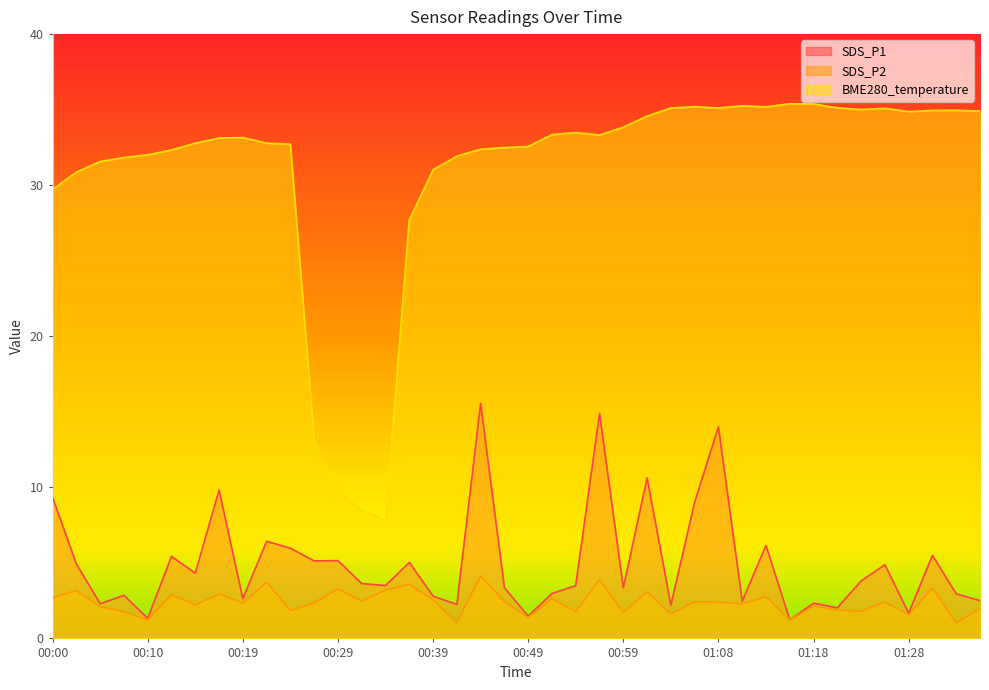

Reading right to left, extract all data points from this chart.

SDS_P1: 01:35=2.5	01:33=3.0	01:30=5.5	01:28=1.7	01:25=4.9	01:23=3.8	01:21=2.0	01:18=2.3	01:16=1.2	01:13=6.2	01:11=2.5	01:08=14.0	01:06=9.0	01:03=2.2	01:01=10.6	00:59=3.4	00:56=14.9	00:54=3.5	00:51=3.0	00:49=1.5	00:46=3.4	00:44=15.6	00:41=2.2	00:39=2.8	00:37=5.0	00:34=3.5	00:32=3.6	00:29=5.2	00:27=5.1	00:24=6.0	00:22=6.4	00:19=2.6	00:17=9.8	00:15=4.3	00:12=5.4	00:10=1.3	00:07=2.9	00:05=2.3	00:02=4.9	00:00=9.3
SDS_P2: 01:35=2.0	01:33=1.0	01:30=3.3	01:28=1.6	01:25=2.4	01:23=1.8	01:21=1.9	01:18=2.1	01:16=1.2	01:13=2.8	01:11=2.3	01:08=2.4	01:06=2.4	01:03=1.6	01:01=3.1	00:59=1.7	00:56=3.9	00:54=1.8	00:51=2.6	00:49=1.4	00:46=2.5	00:44=4.1	00:41=1.1	00:39=2.5	00:37=3.6	00:34=3.2	00:32=2.5	00:29=3.3	00:27=2.4	00:24=1.9	00:22=3.7	00:19=2.3	00:17=3.0	00:15=2.2	00:12=2.9	00:10=1.2	00:07=1.8	00:05=2.1	00:02=3.2	00:00=2.7
BME280_temperature: 01:35=34.9	01:33=35.0	01:30=35.0	01:28=34.9	01:25=35.1	01:23=35.0	01:21=35.1	01:18=35.4	01:16=35.4	01:13=35.2	01:11=35.2	01:08=35.1	01:06=35.2	01:03=35.1	01:01=34.6	00:59=33.8	00:56=33.3	00:54=33.5	00:51=33.4	00:49=32.6	00:46=32.5	00:44=32.4	00:41=31.9	00:39=31.0	00:37=27.7	00:34=7.8	00:32=8.5	00:29=9.8	00:27=13.1	00:24=32.7	00:22=32.8	00:19=33.1	00:17=33.1	00:15=32.8	00:12=32.3	00:10=32.0	00:07=31.8	00:05=31.6	00:02=30.9	00:00=29.7